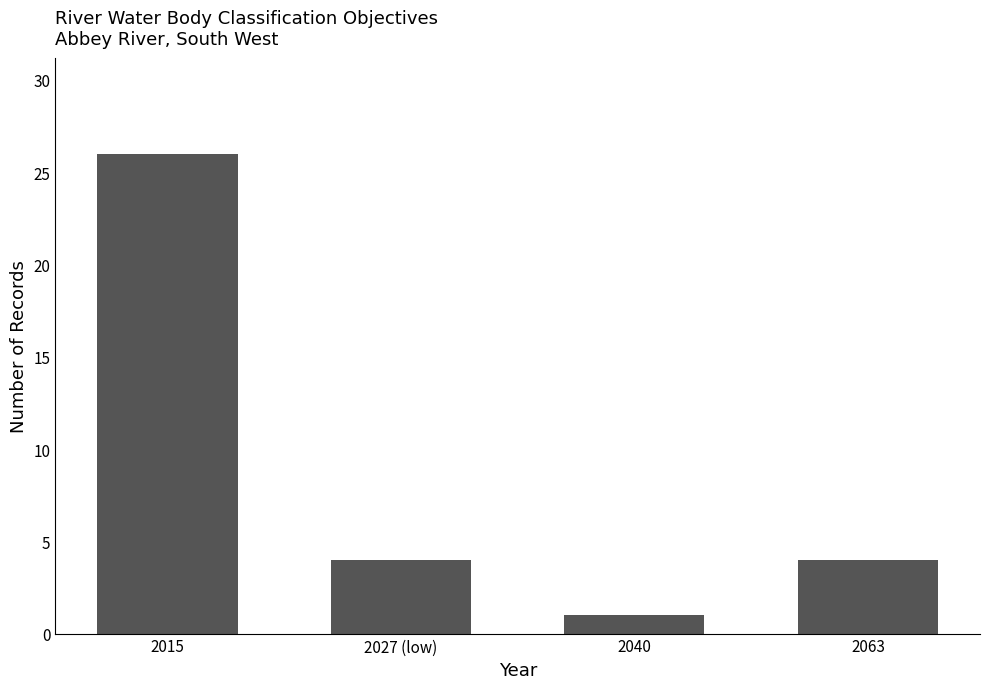

What is the sum of the values at 2063 and 2015?

30